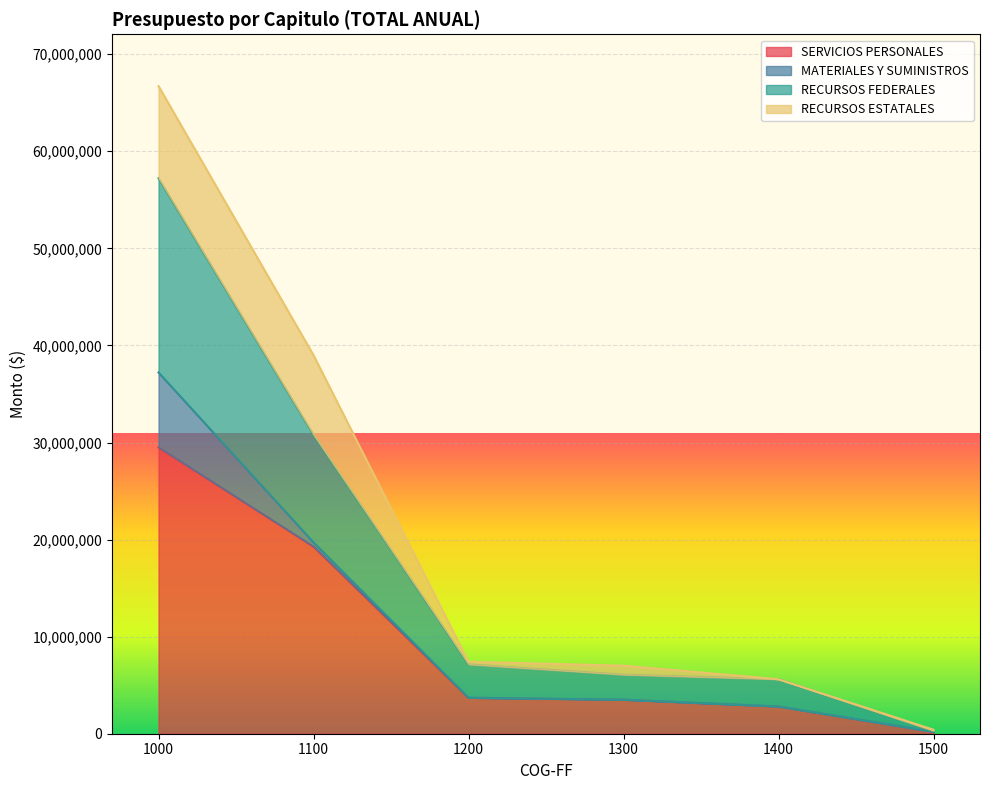

At which label is SERVICIOS PERSONALES closest to 14851162?

1100